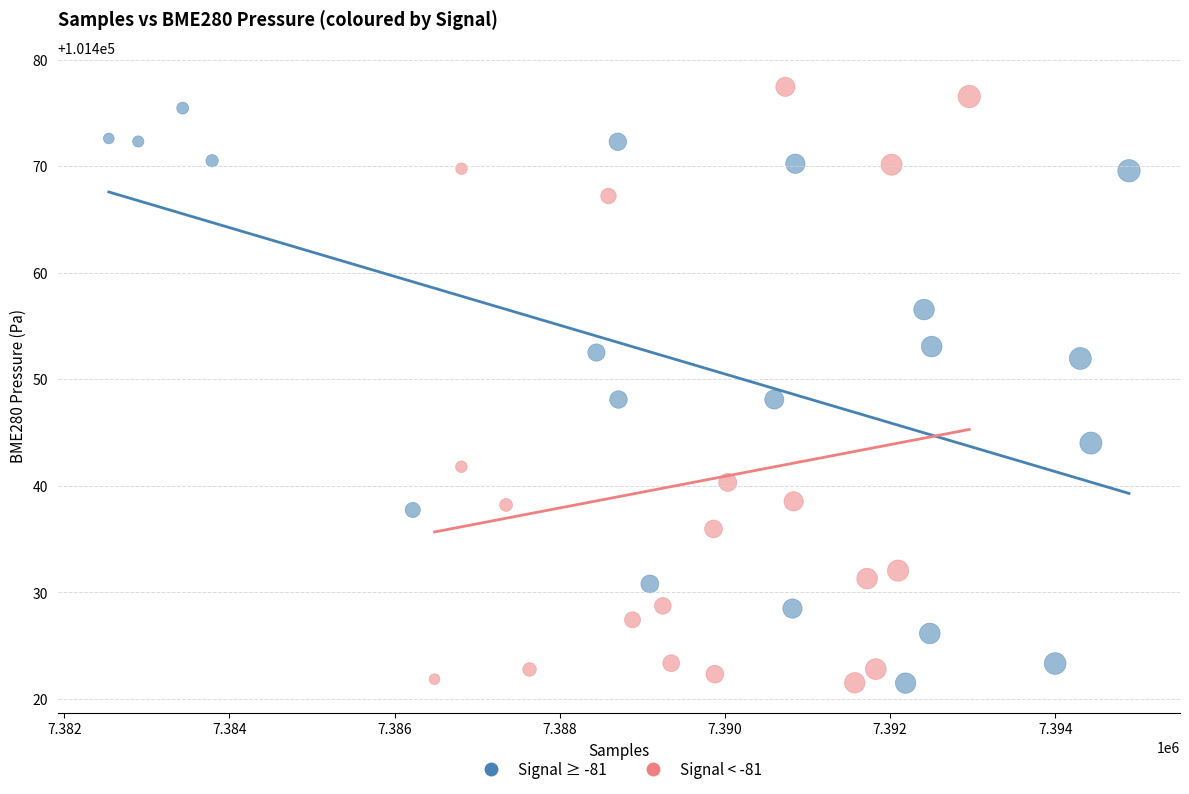

Which series has the widest spread of Y values?

Signal < -81